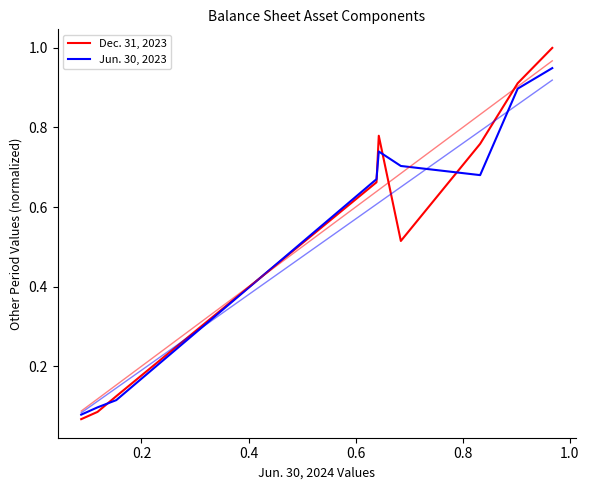

Rank the series by their maximum value, from highest to lowest.

Dec. 31, 2023, Jun. 30, 2023